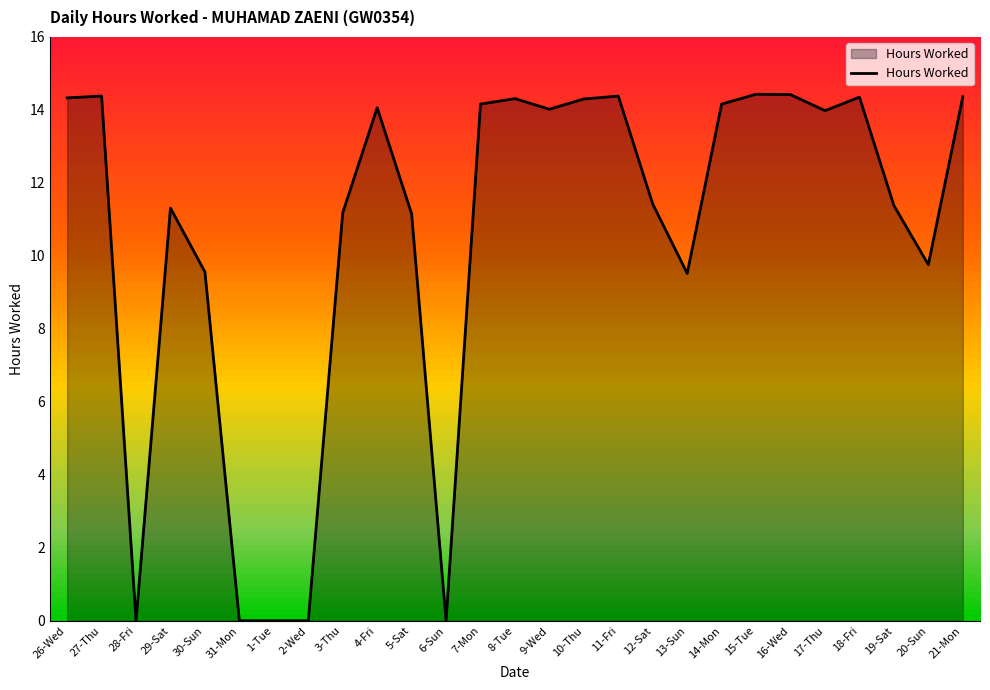

True or false: the data shows -8.2 at 1-Tue.

False